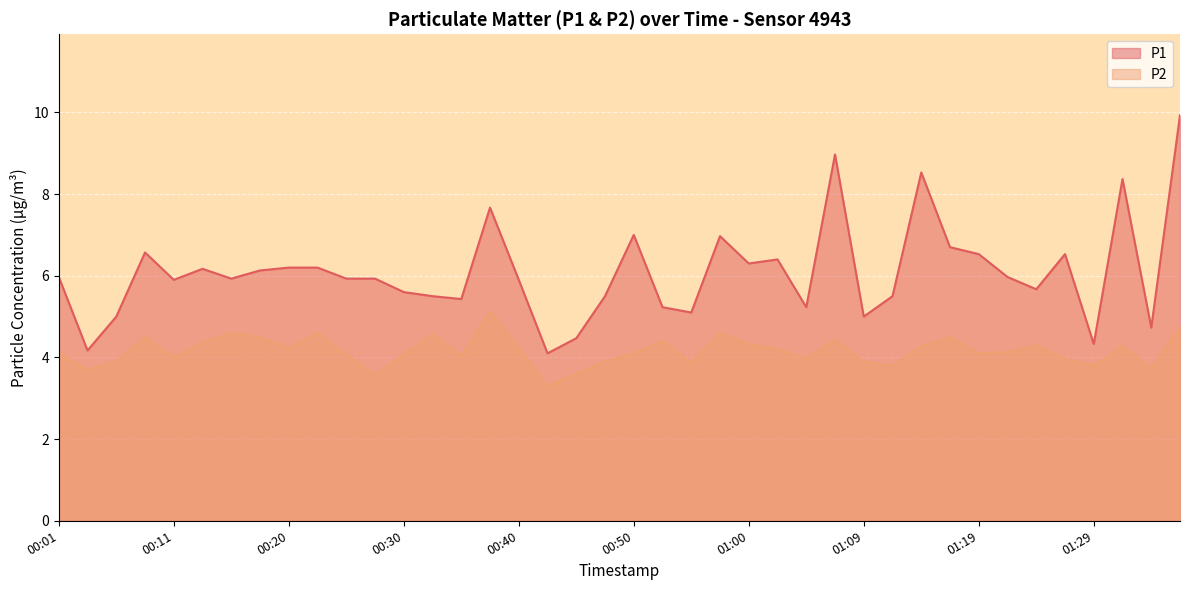

True or false: P1 and P2 cross at least once.

False